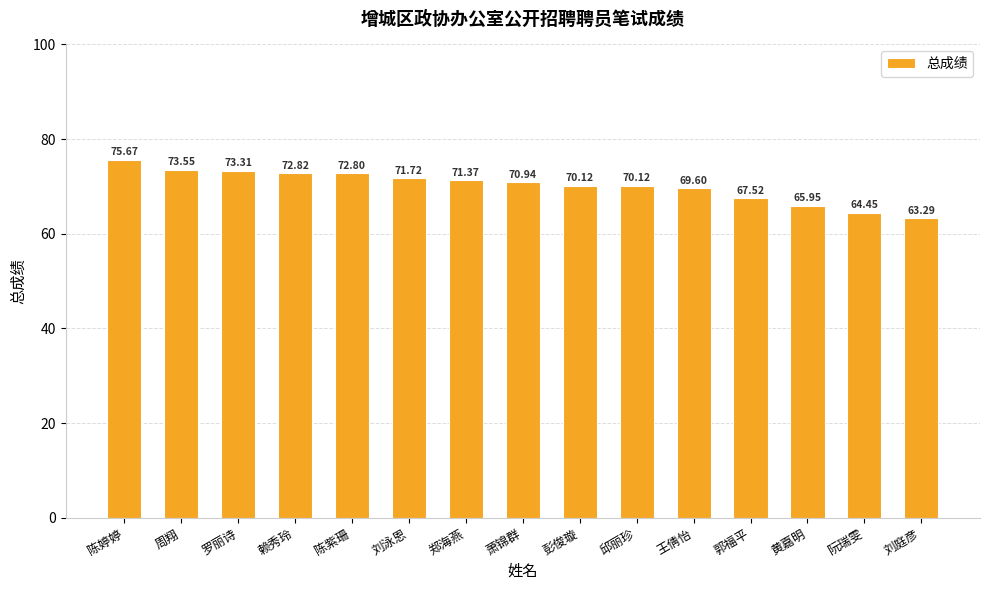

Where is the data nearest to the value 69?

王倩怡